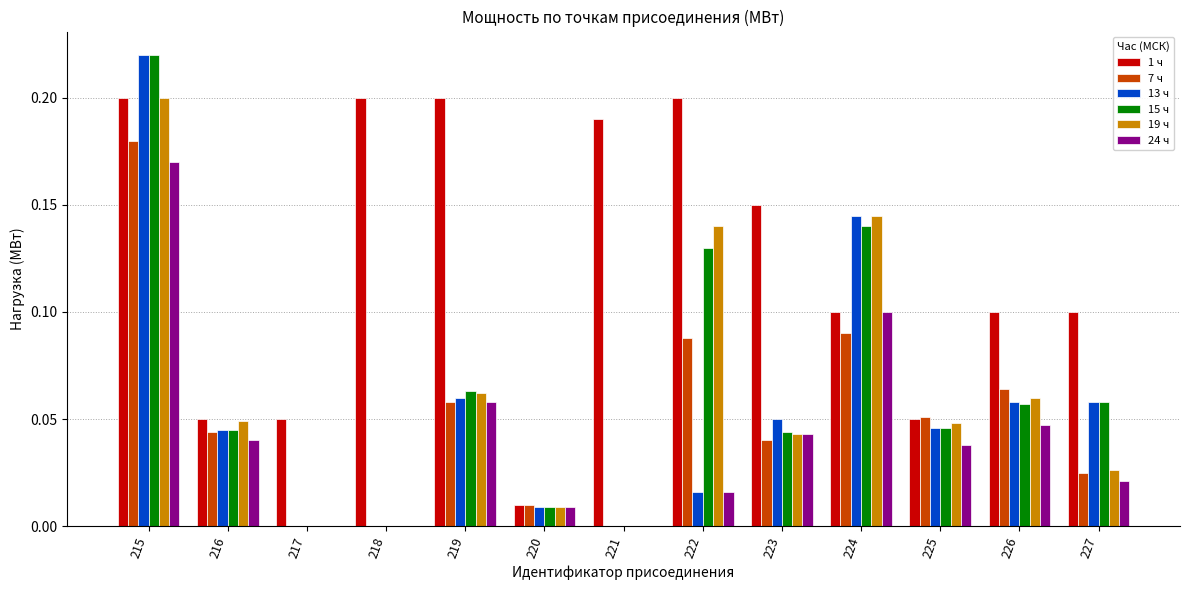

Which series has the largest total across all categories?

1 ч